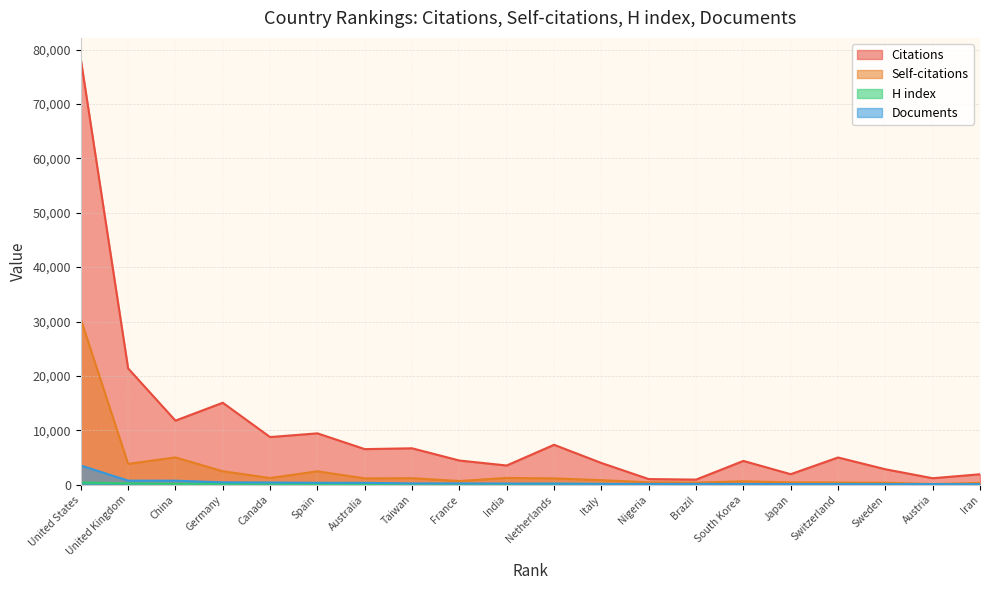

Reading left to right, extract all data points from this chart.

Citations: 78228	21386	11780	15066	8760	9441	6542	6693	4443	3532	7339	3992	1036	938	4371	1933	5005	2840	1192	1920
Self-citations: 30435	3822	5017	2470	1225	2462	1163	1199	678	1248	1158	834	442	383	623	420	398	359	116	325
H index: 415	233	157	165	179	131	141	119	133	110	166	133	41	73	110	95	142	116	79	64
Documents: 3529	746	739	433	402	351	341	235	234	213	194	149	148	143	138	119	104	97	97	95